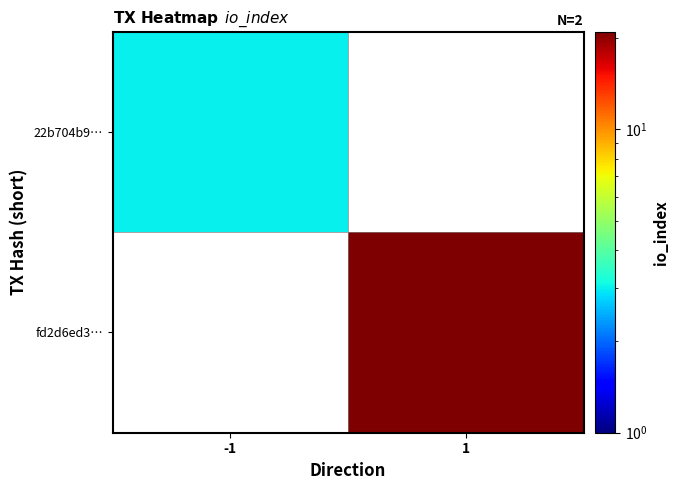

Is the value of fd2d6ed3… at -1 greater than the value of 22b704b9… at -1?

No